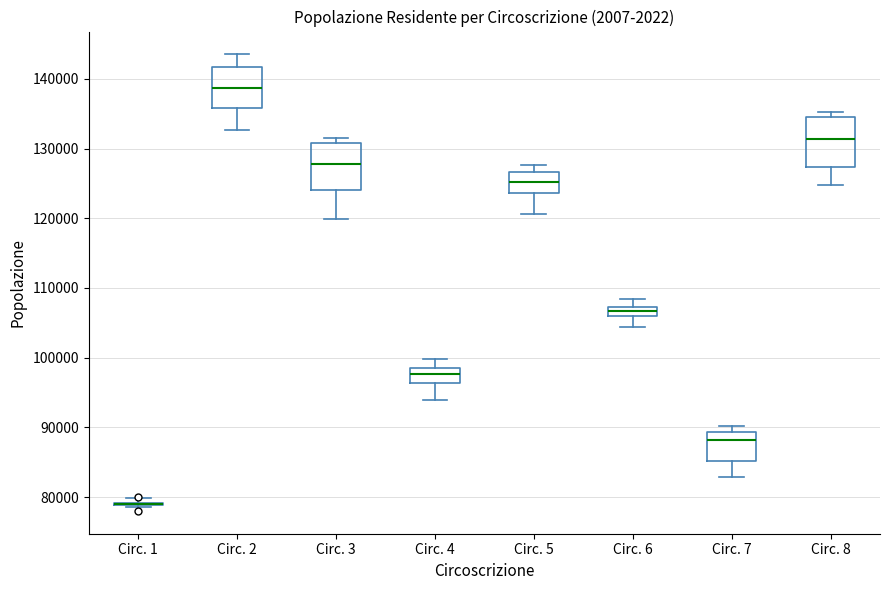

Where is the lower edge of the box for Circ. 7 on the y-axis? The values are not printed on the chart, so give them approximately, as read against the axis.

85000